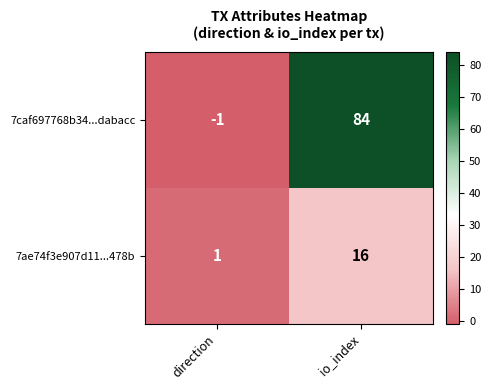

True or false: 7ae74f3e907d11...478b has a value of 4 at io_index.

False